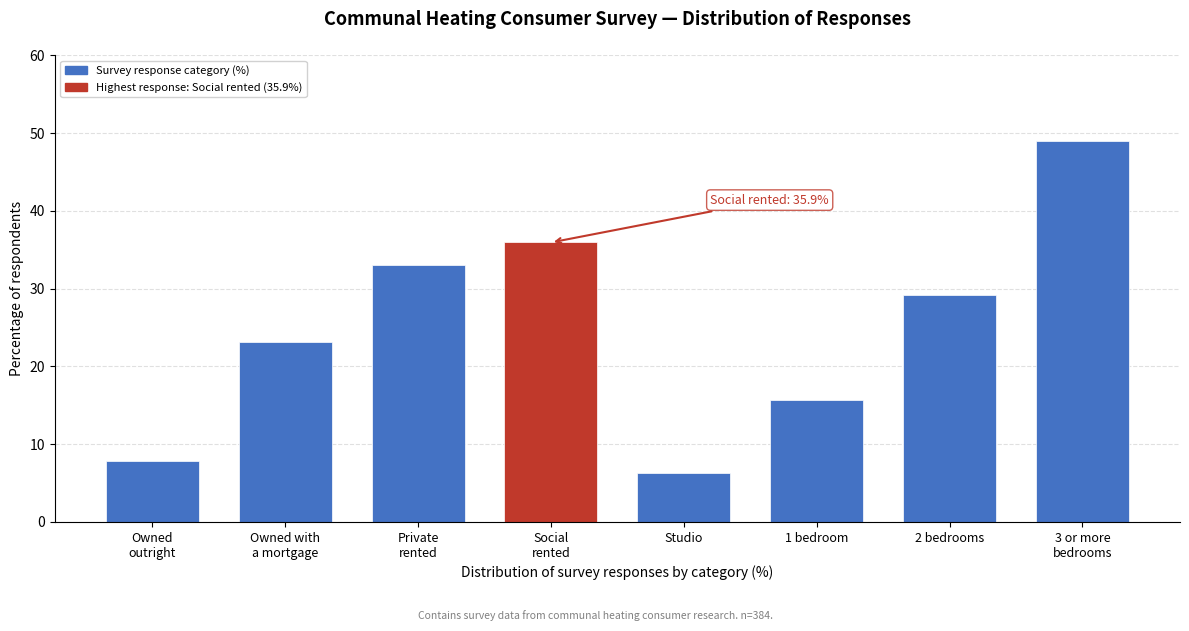

What is the average value?

25.0